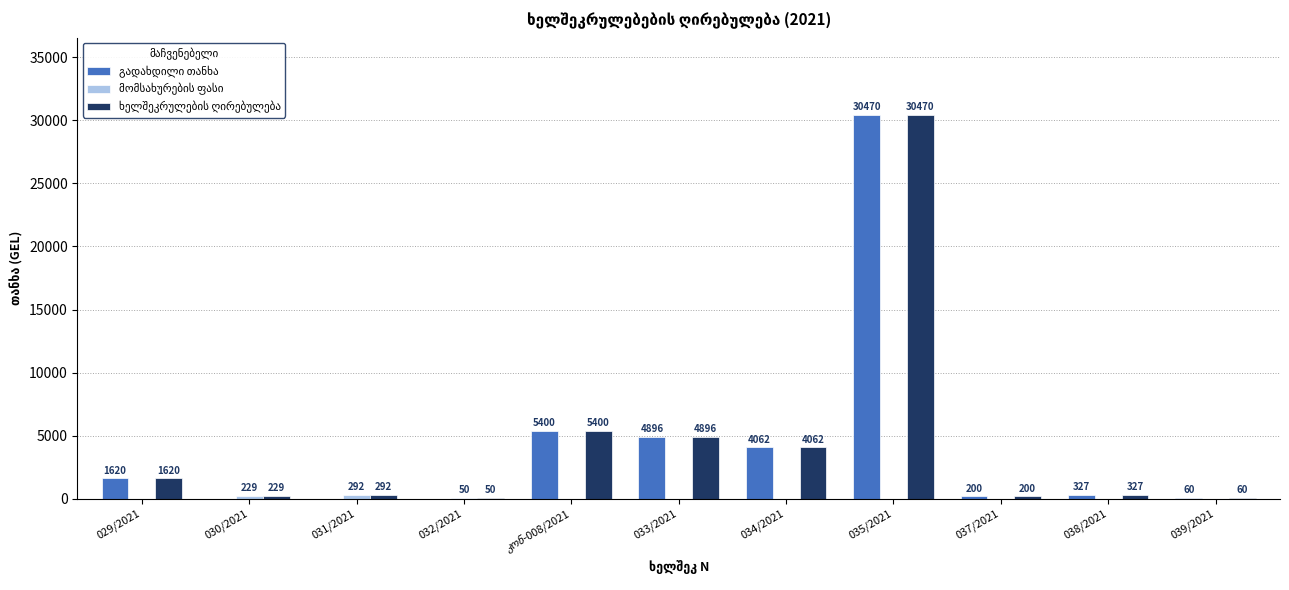

What is the total value across all series at 034/2021?

8124